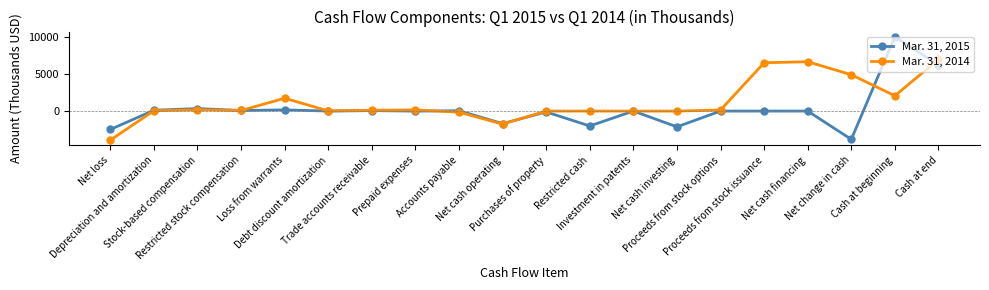

True or false: Mar. 31, 2014 has more than 0 interior local peaks.

True